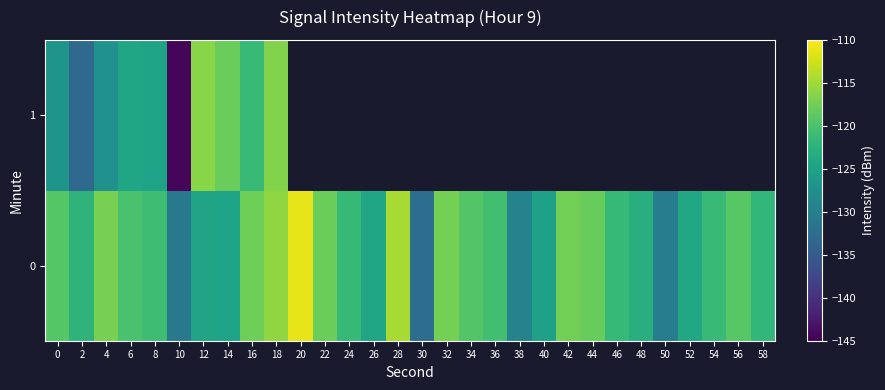

What is the difference between the maximum and second lowest values in the row_0 series?

19.5